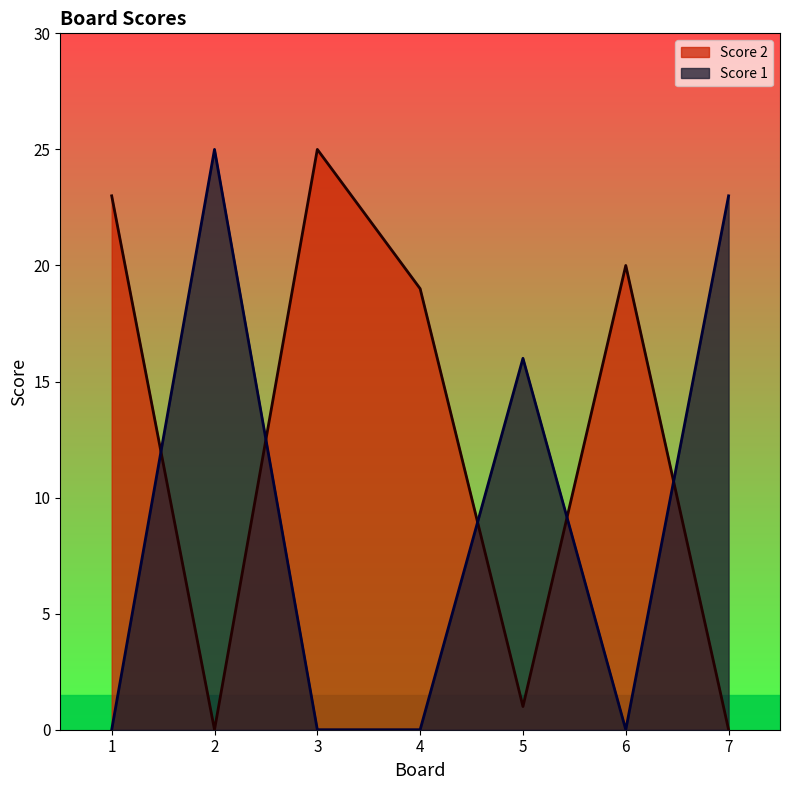

At how many categories does at least one series exceed 23?

2